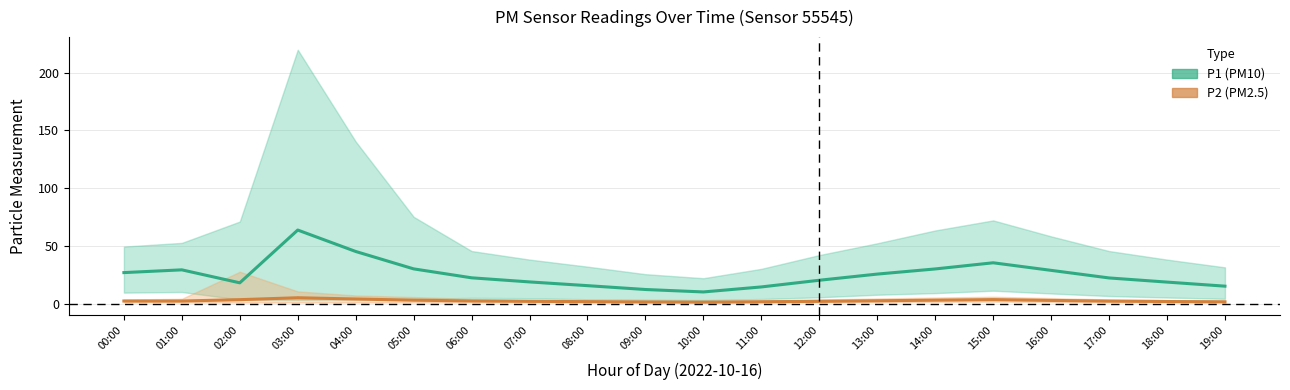

What is the difference between the maximum and minimum values in the P2 (PM2.5) series?

3.8